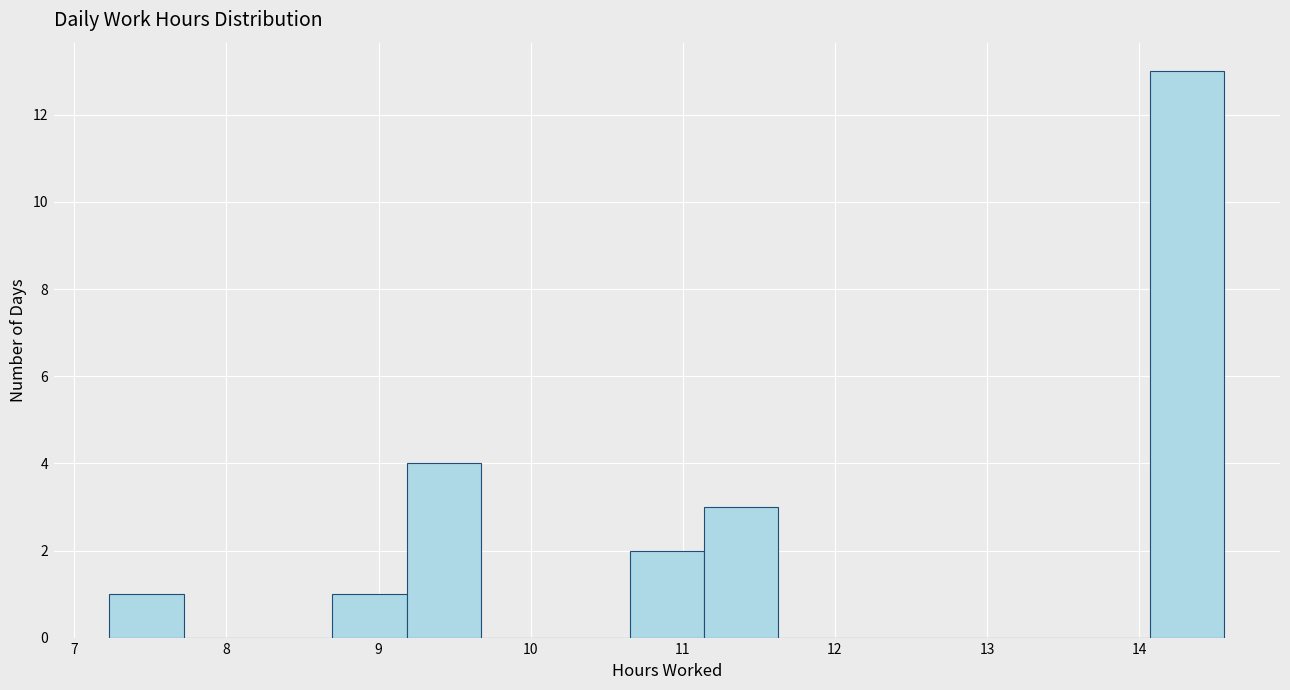

Over which range of the x-axis is the bar tallest?

14.1 to 14.6